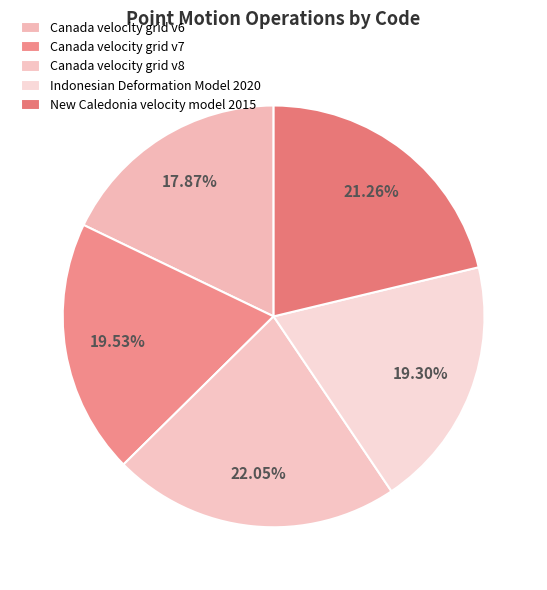

How many slices are in this pie chart?

5